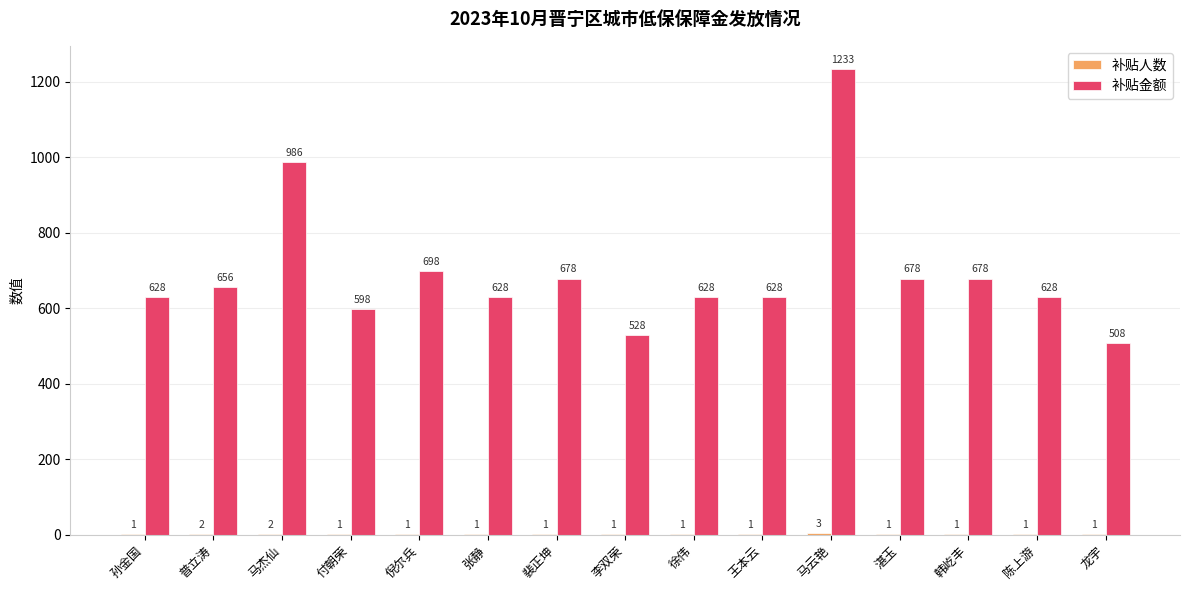

At which category is the sum across all series the highest?

马云艳